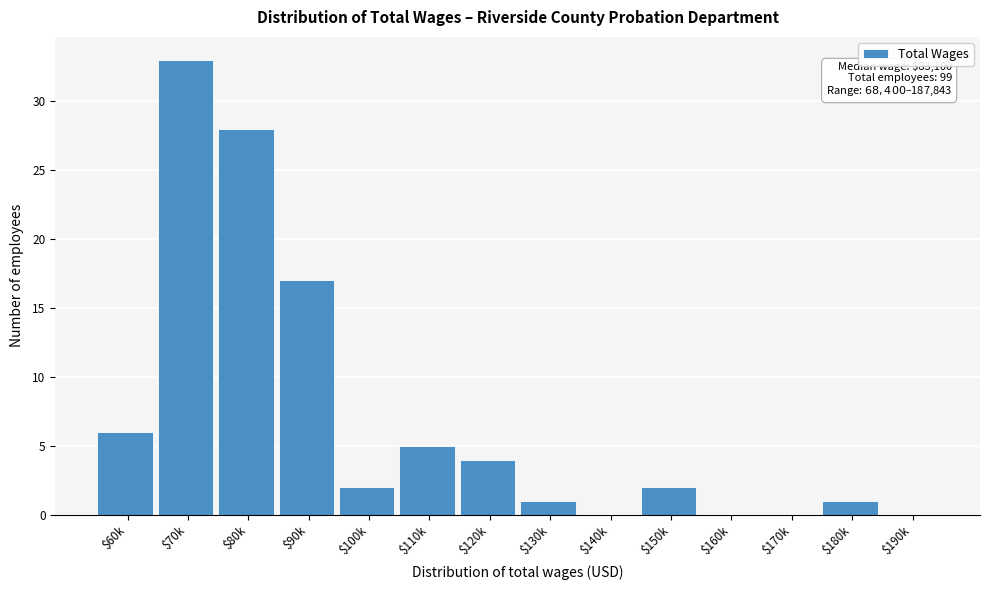

Is it true that the value at $150k is 2?

True